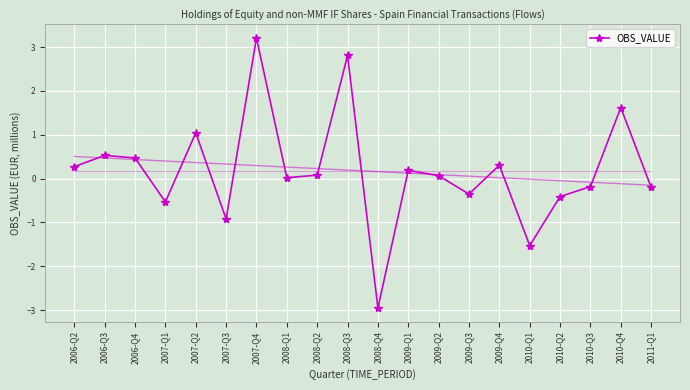

What is the difference between the maximum and minimum values?

6.2